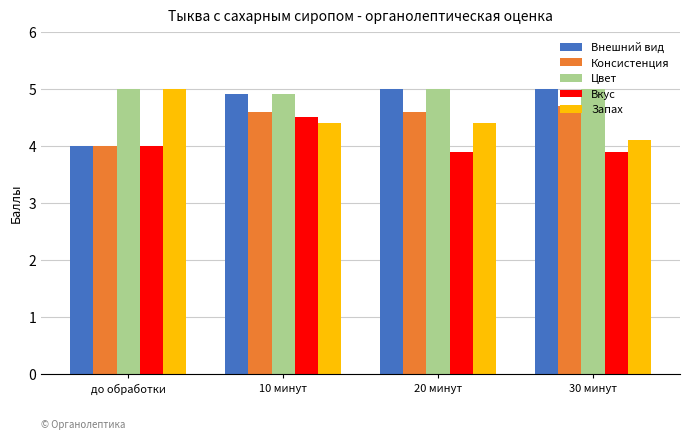

How many bars are there in each group?

5